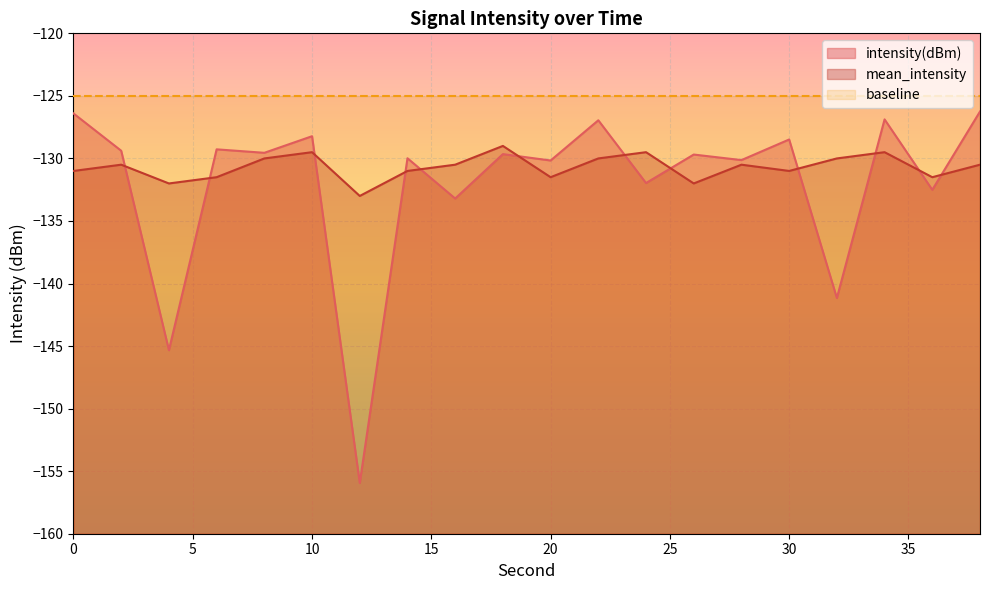

What is the difference between the highest and lowest values at 10?

4.5